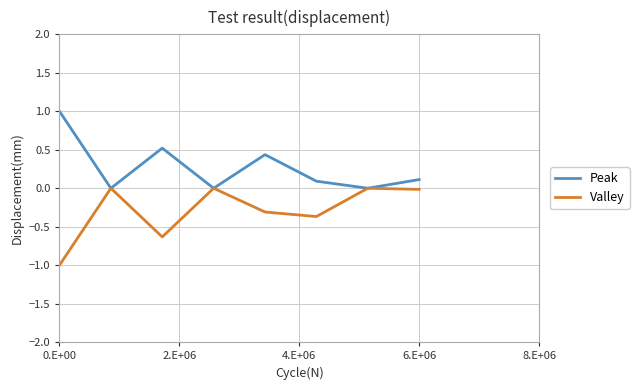

What is the minimum value shown in the chart?

-1.0